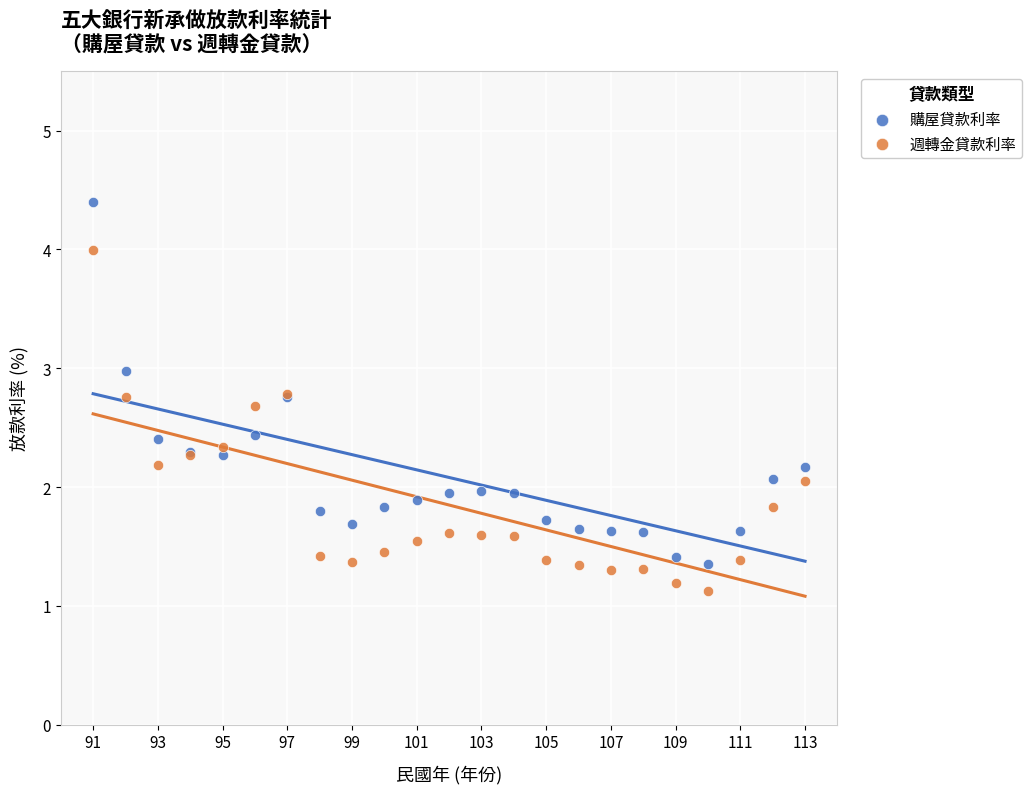

Which series reaches the maximum Y coordinate?

購屋貸款利率